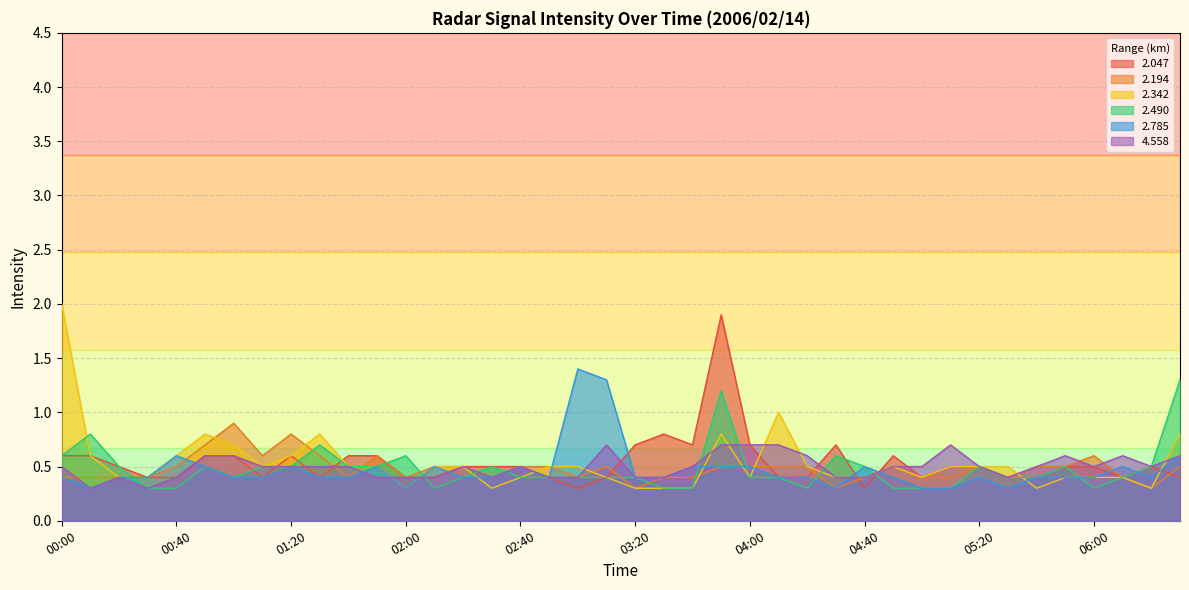

Between 01:20 and 05:00, which series saw the biggest shift?

2.194